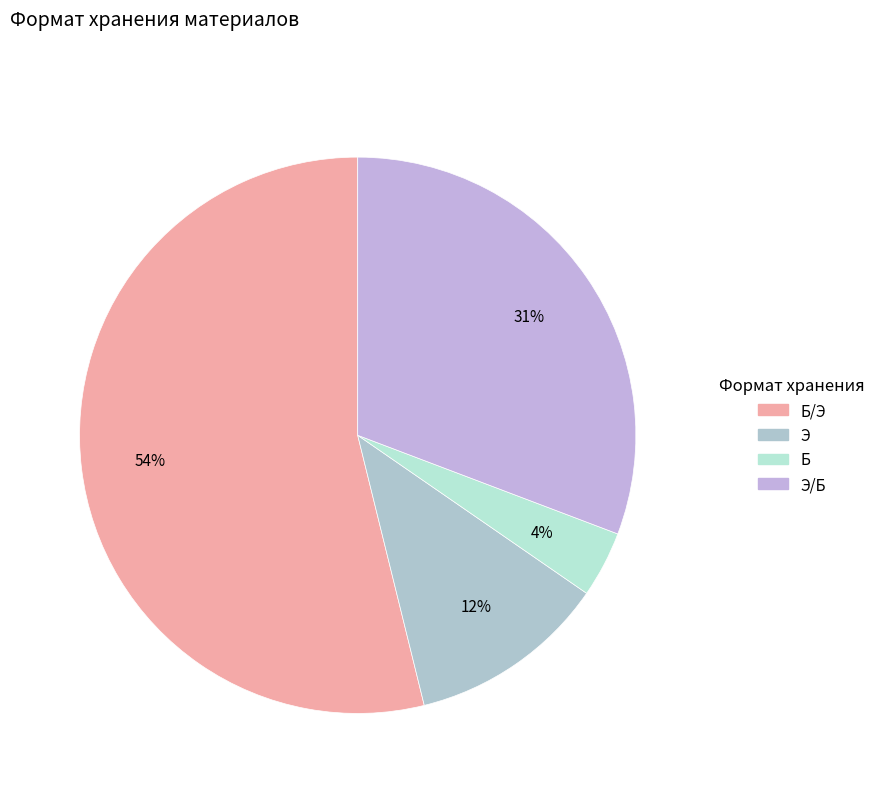

Does any single category account for the majority?

Yes